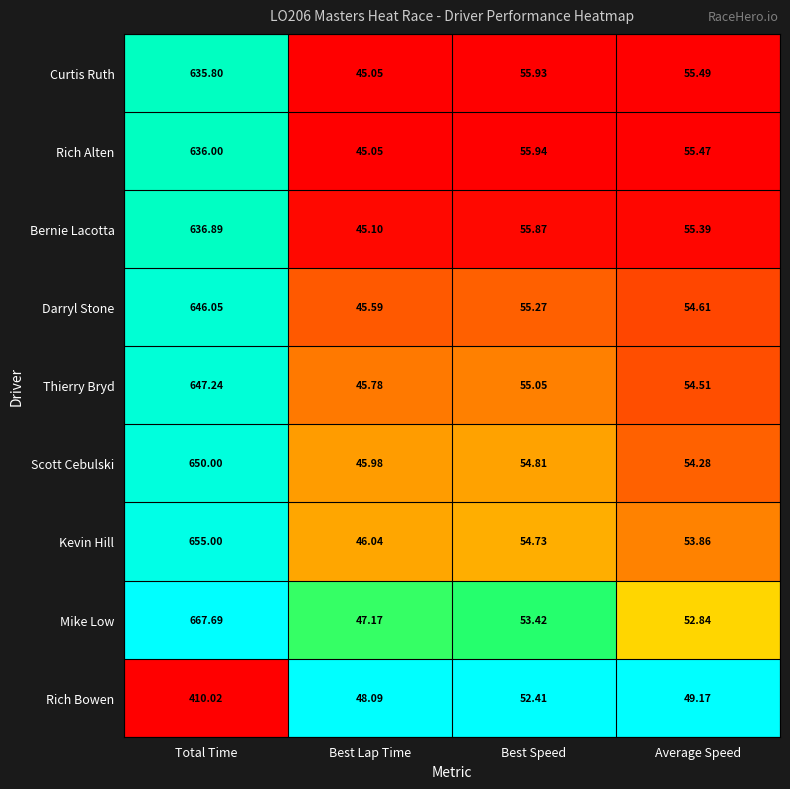

Which series has the largest total across all categories?

Mike Low